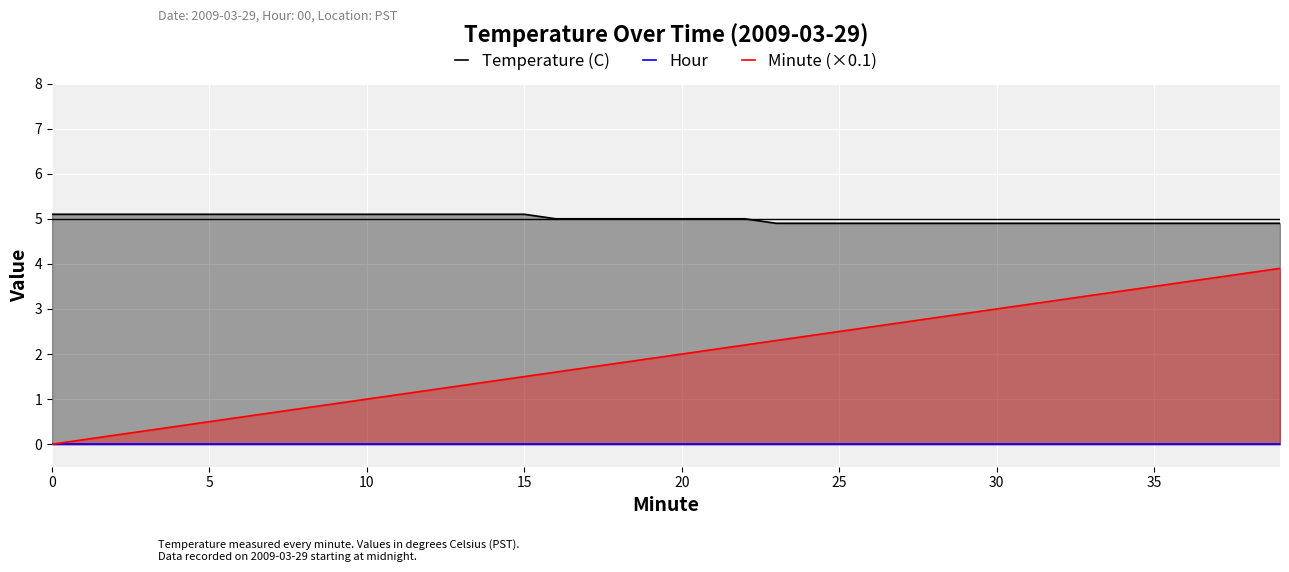

At how many categories does at least one series exceed 2?

40